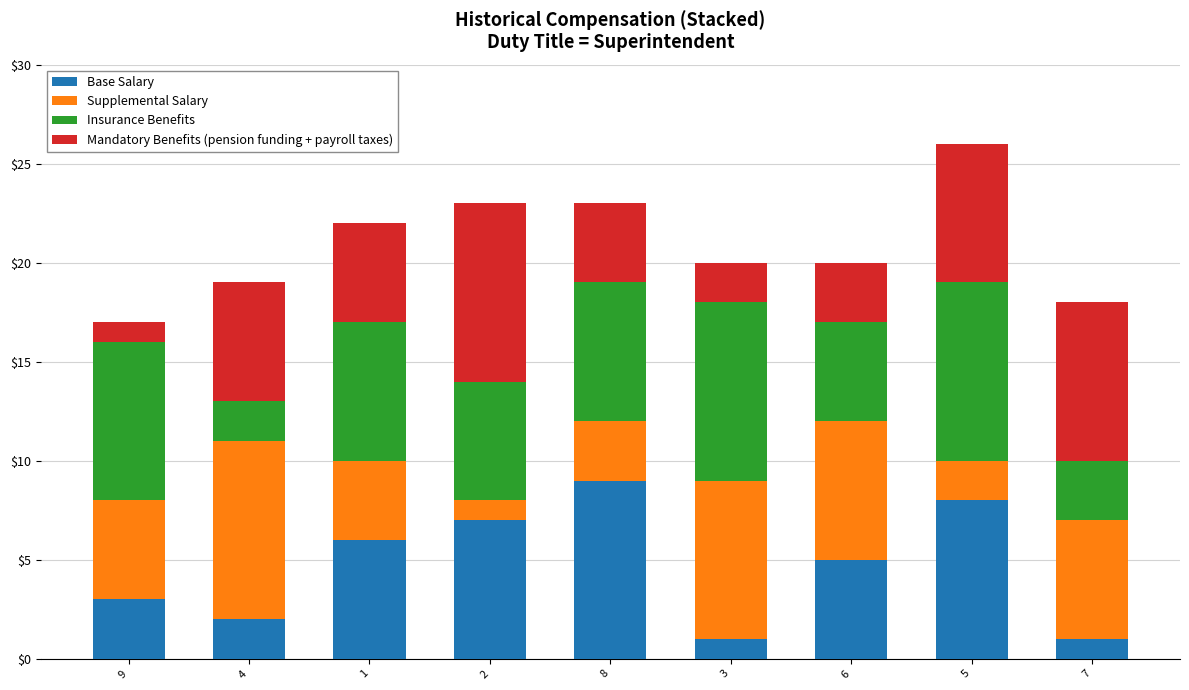

Are the bars grouped side by side (vs. stacked)?

No